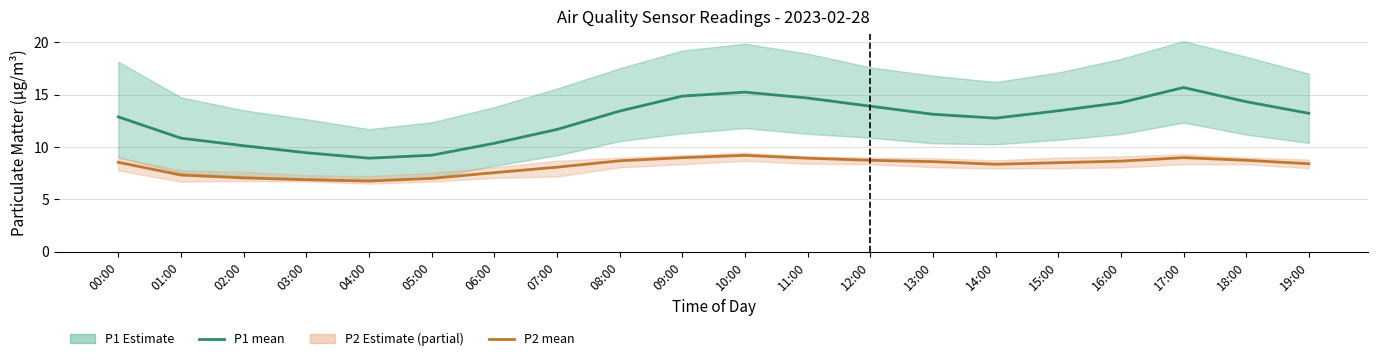

Between 16:00 and 15:00, which is larger?

16:00